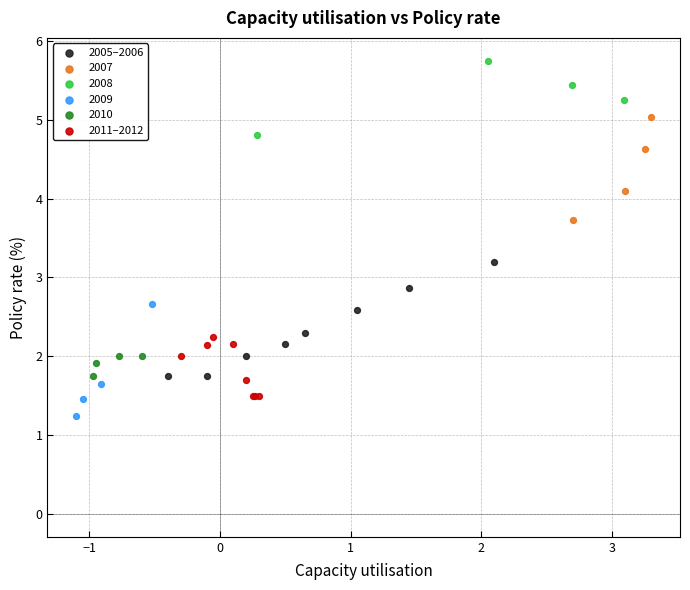

Which series contains the highest Y value?

2008